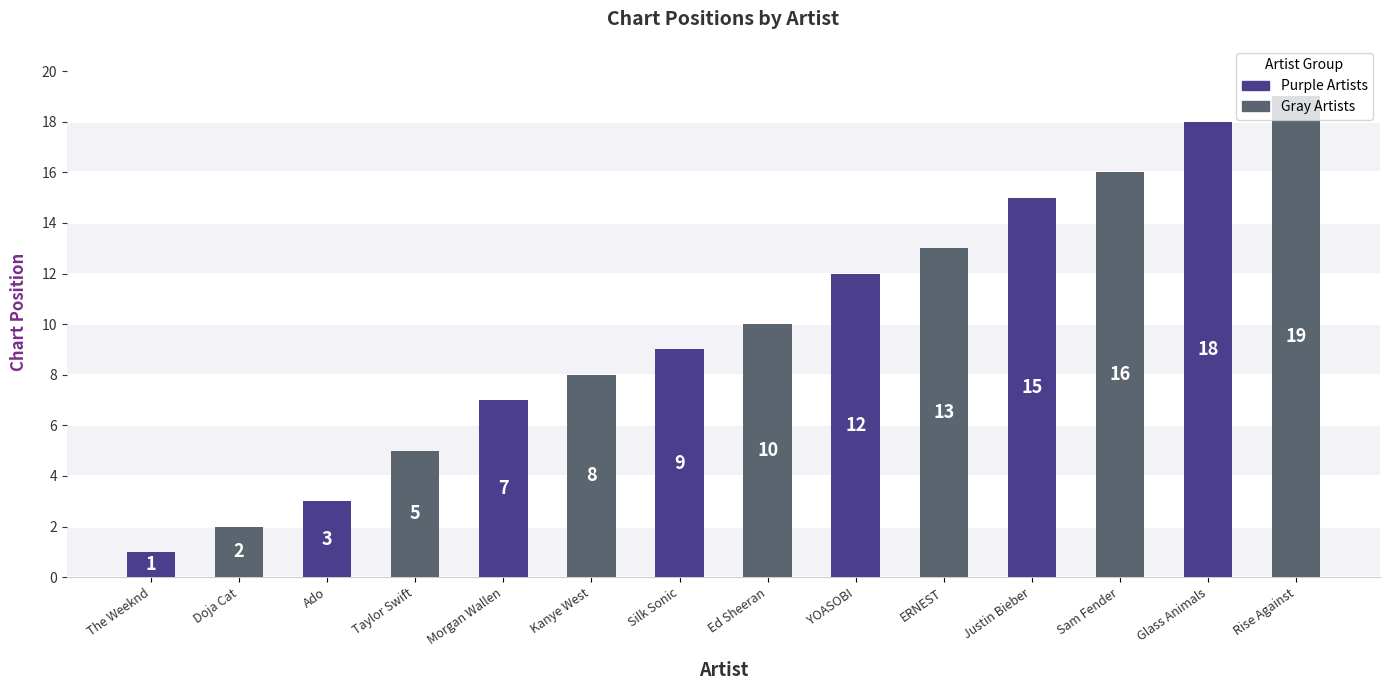

What is the value of the 11th bar from the left?

15